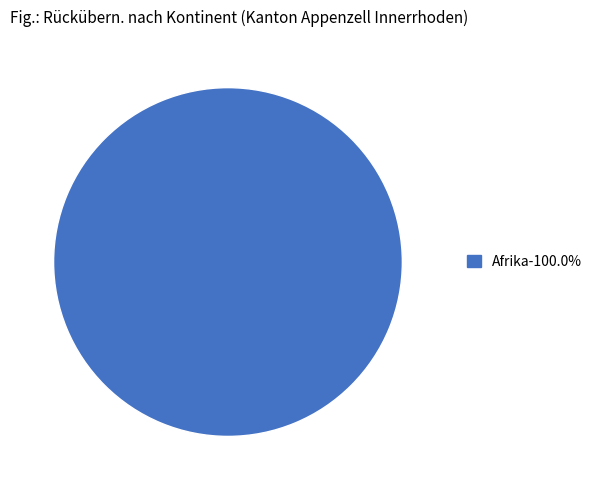

Is there any slice that represents more than half of the pie?

Yes